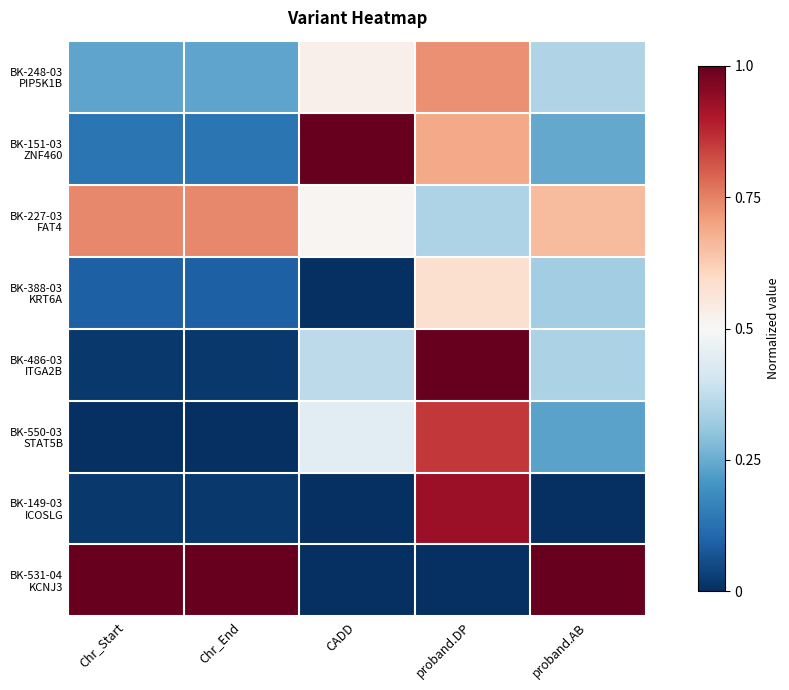

Which has a higher value, Chr_End or proband.AB?

proband.AB